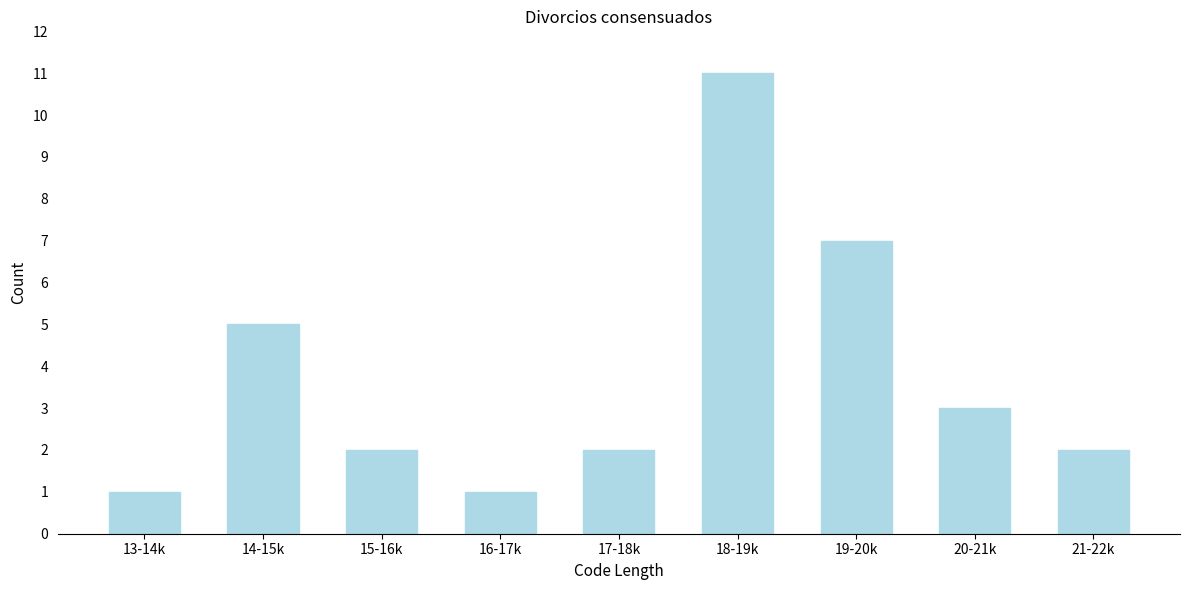

Reading left to right, extract all data points from this chart.

13-14k=1	14-15k=5	15-16k=2	16-17k=1	17-18k=2	18-19k=11	19-20k=7	20-21k=3	21-22k=2